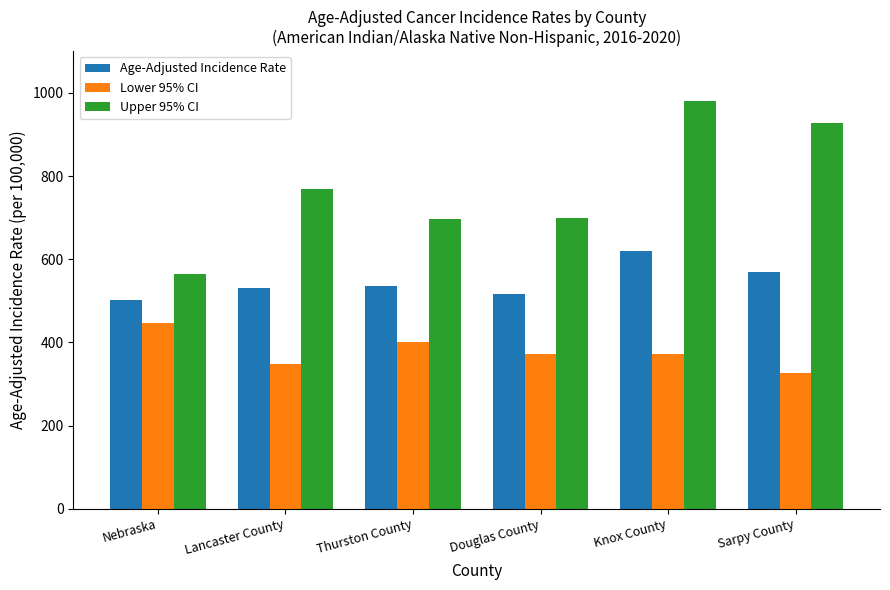

Rank the series by their maximum value, from lowest to highest.

Lower 95% CI, Age-Adjusted Incidence Rate, Upper 95% CI